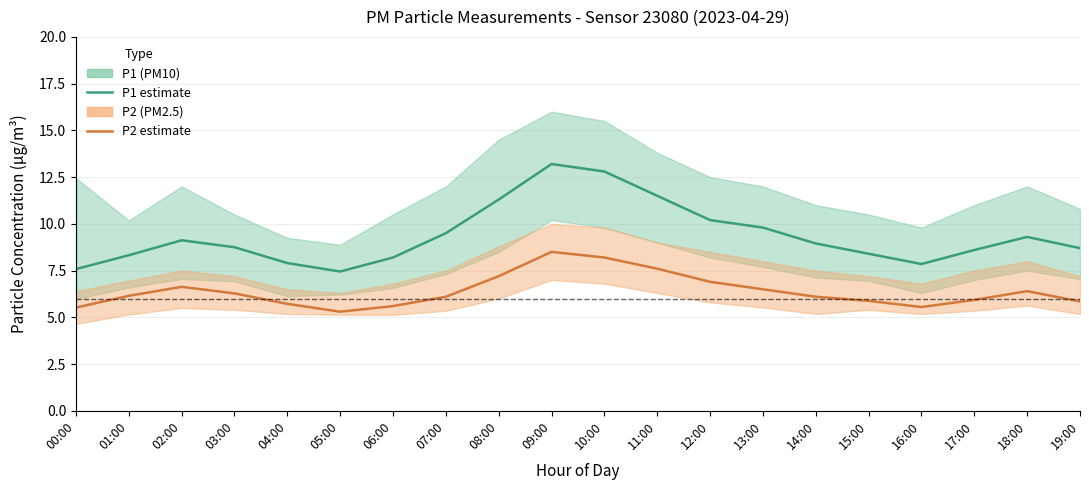

What is the difference between the highest and lowest values at 02:00?

2.5